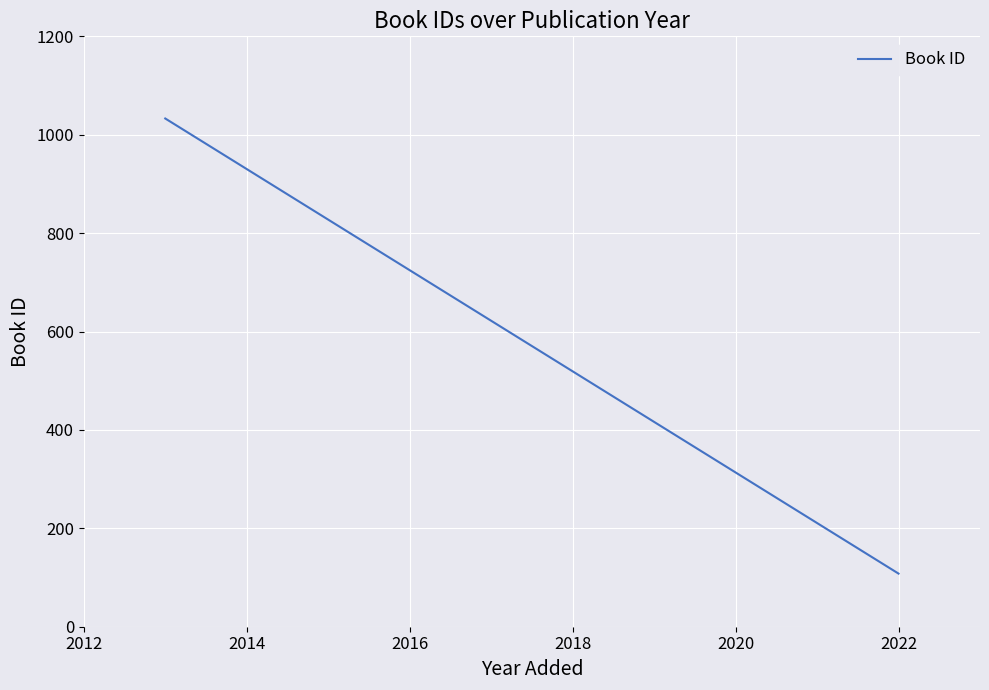

What is the change in value from 2012 to 2014?

-925